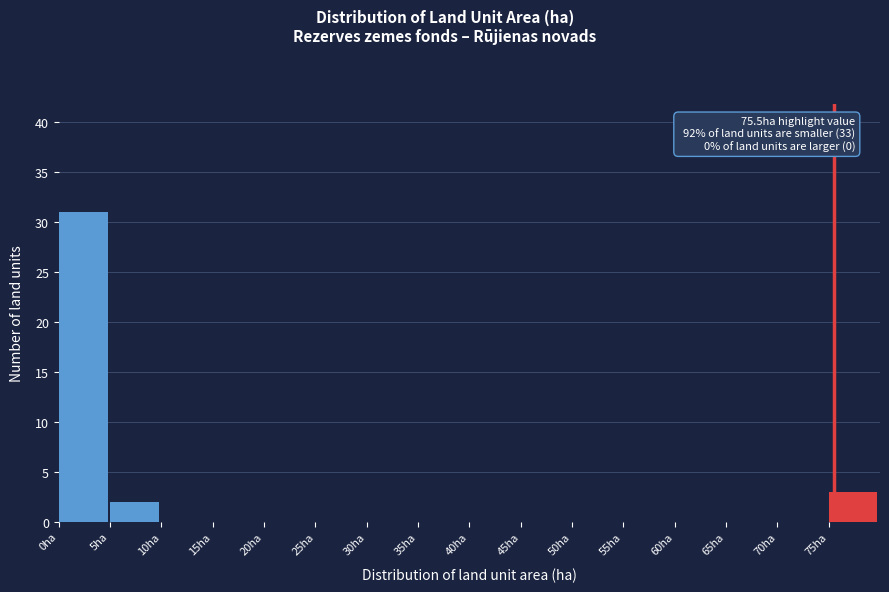

Over which range of the x-axis is the bar tallest?

0 to 5